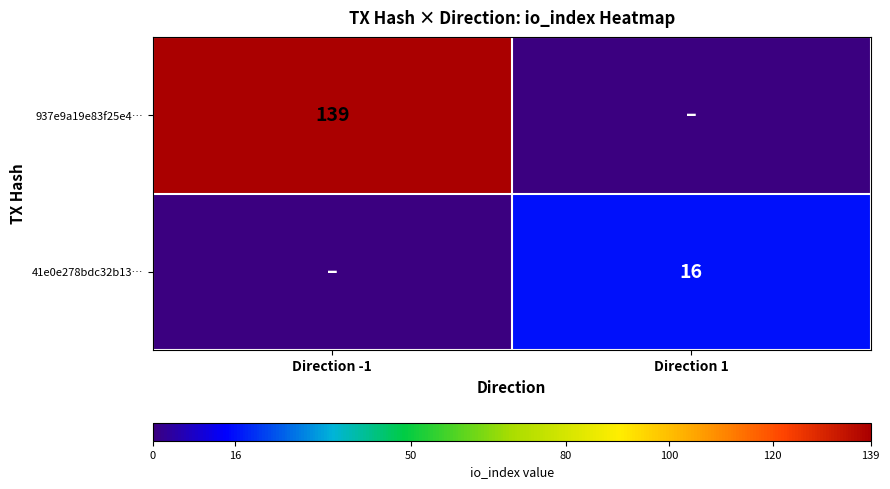

The value of 937e9a19e83f25e4… at Direction -1 is 139. True or false?

True